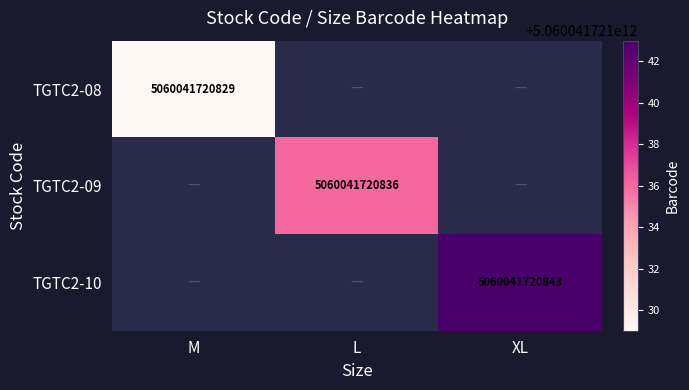

Is it true that TGTC2-10 equals 5060041720843 at XL?

True